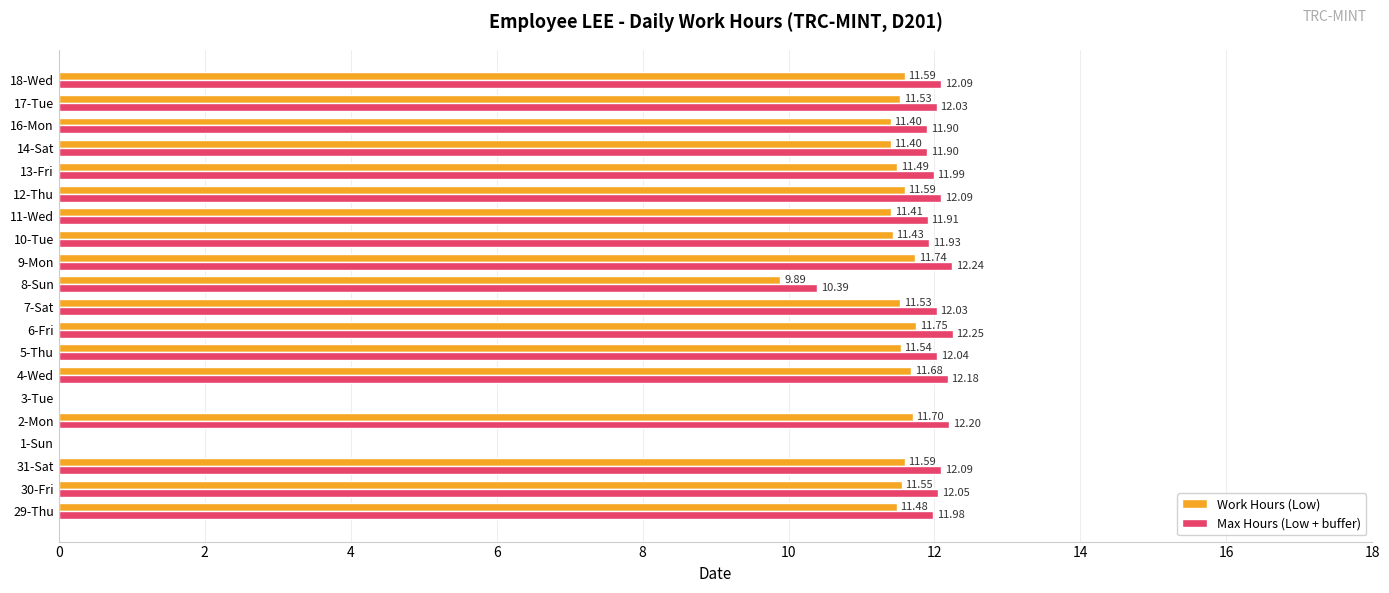

What is the sum of all Work Hours (Low) values?

206.3